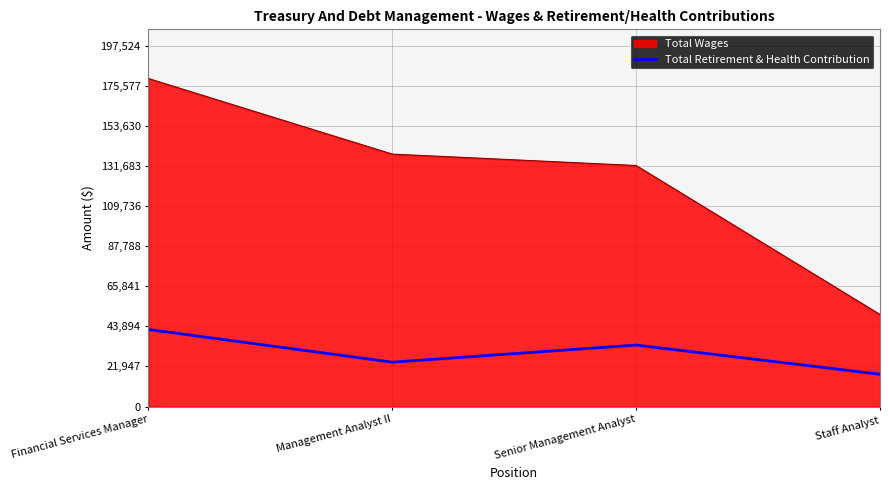

Where is Total Wages nearest to the value 114978?

Senior Management Analyst